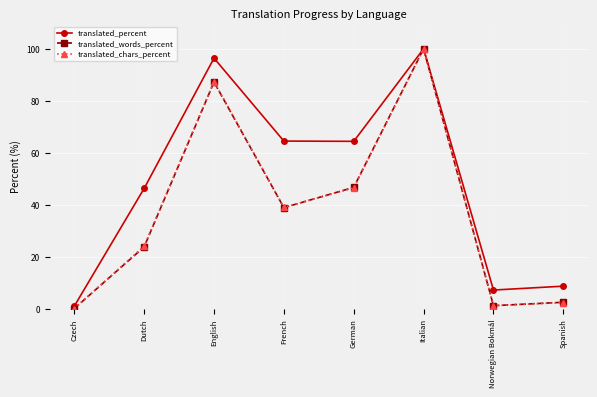

Is the value of translated_percent at Italian greater than the value of translated_words_percent at Norwegian Bokmål?

Yes